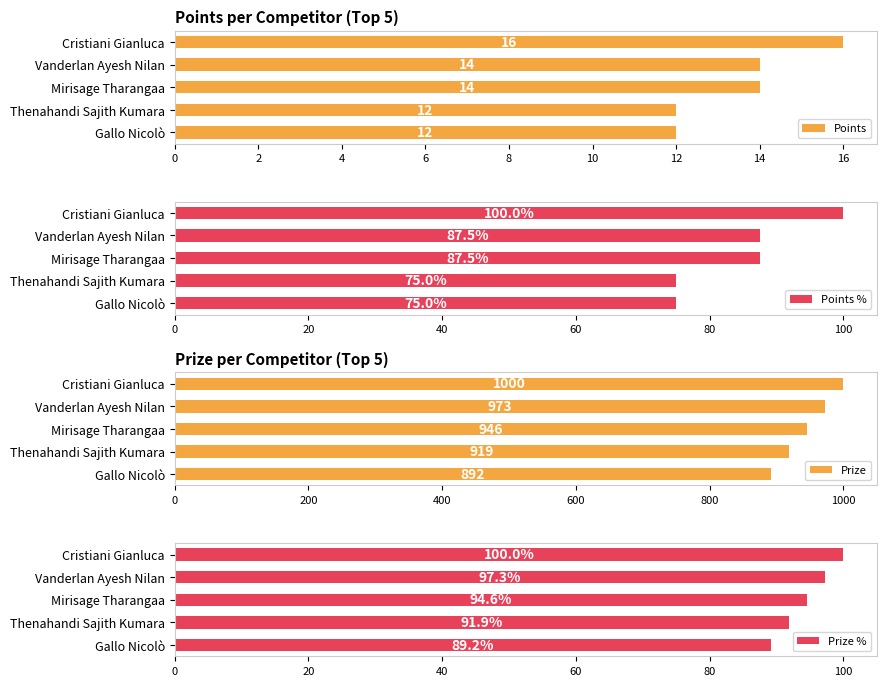

Count the Prize values in the range 919 to 973.

3